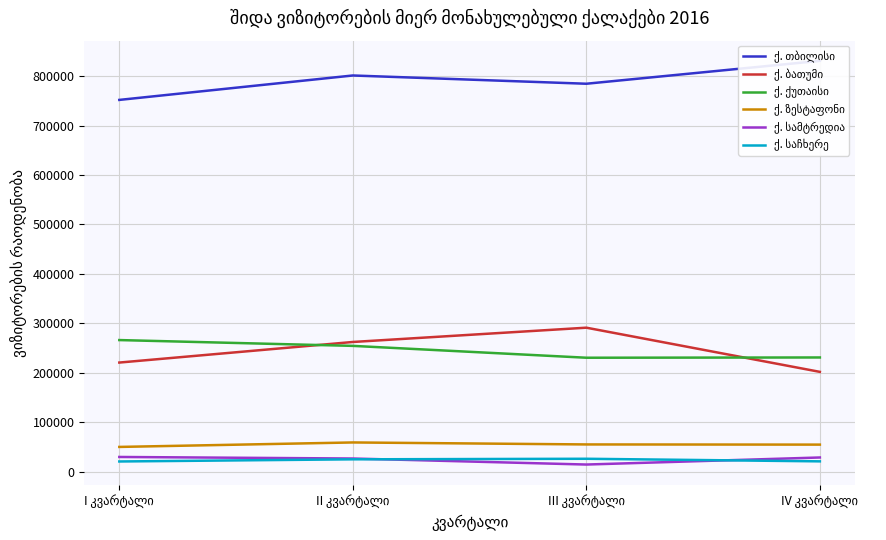

At which label does ქ. საჩხერე first exceed 25299?

III კვარტალი